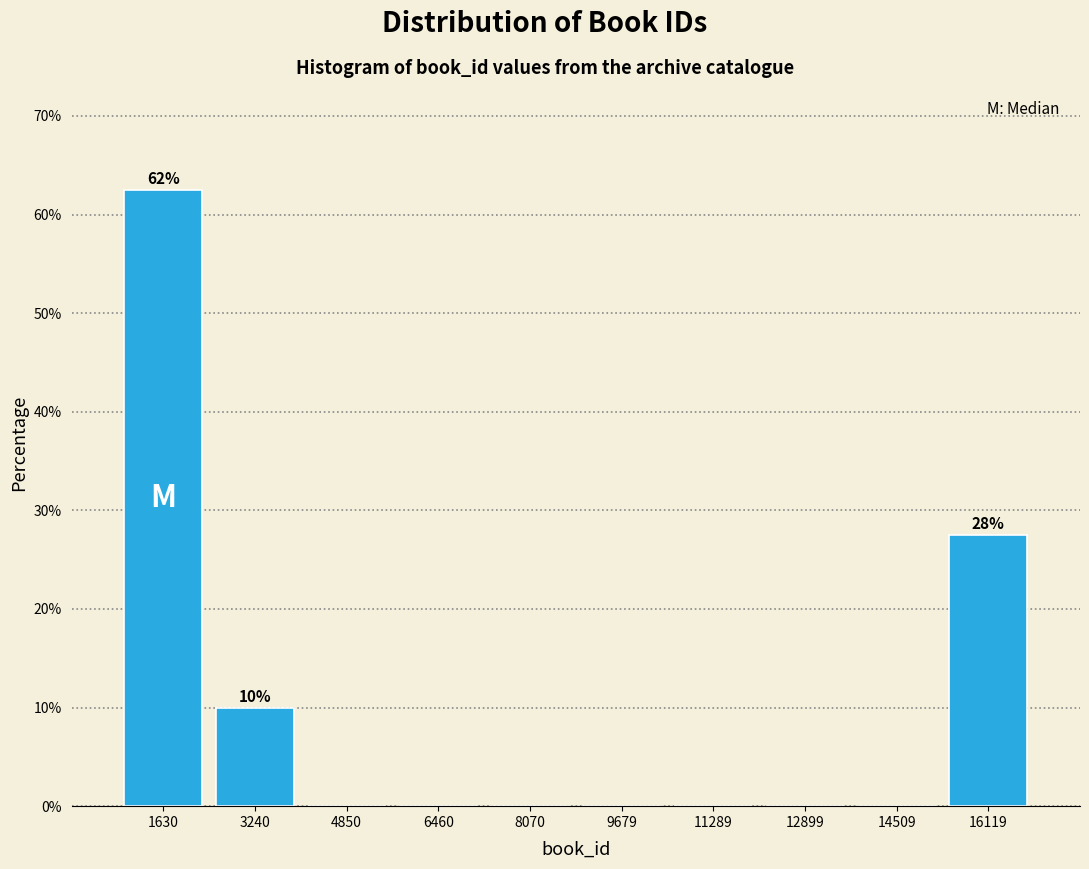

Over which range of the x-axis is the bar tallest?

800 to 2400